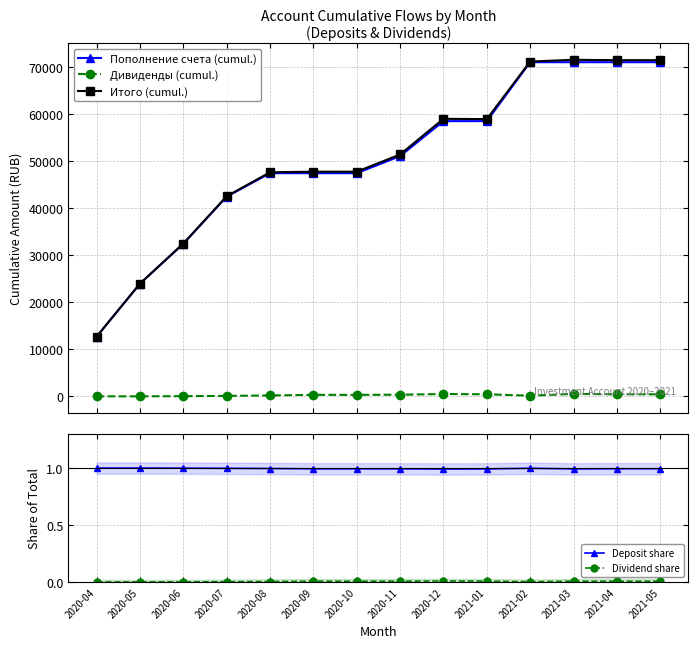

Between 2020-09 and 2021-01, which is larger?

2021-01